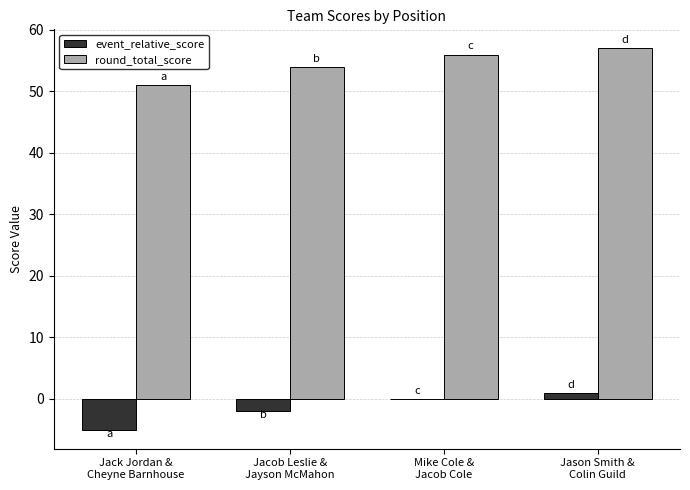

What is the maximum value shown in the chart?

57